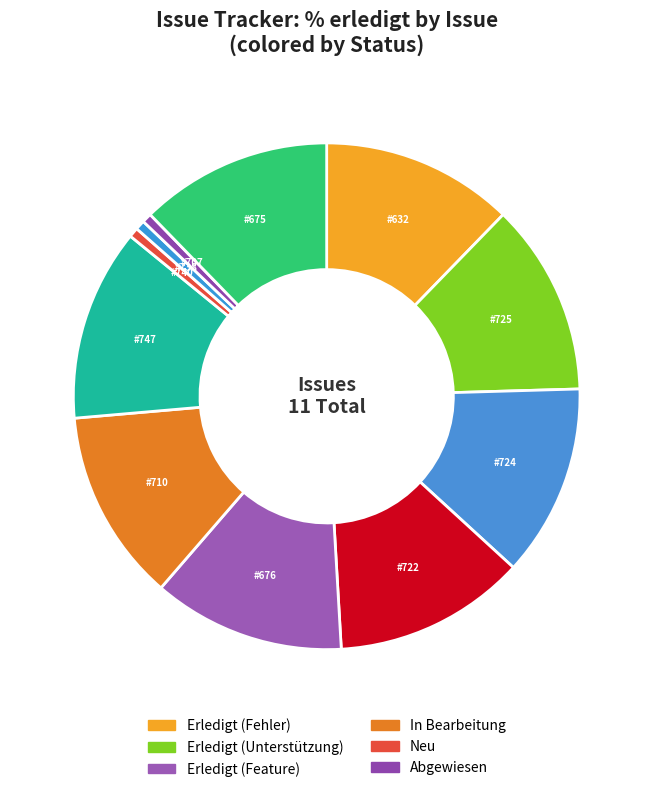

Is there any slice that represents more than half of the pie?

No